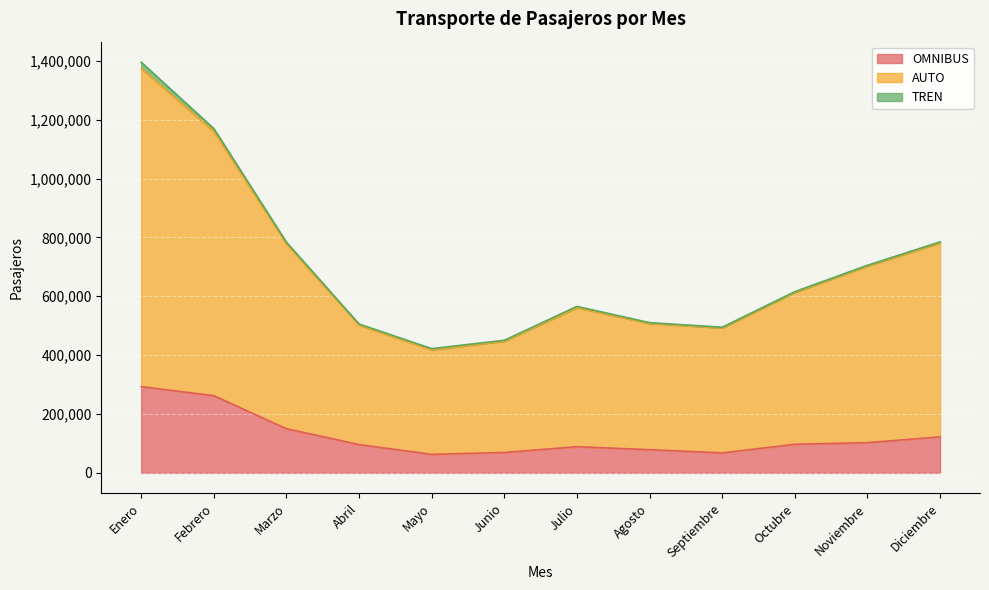

What is the maximum value for OMNIBUS?

293160